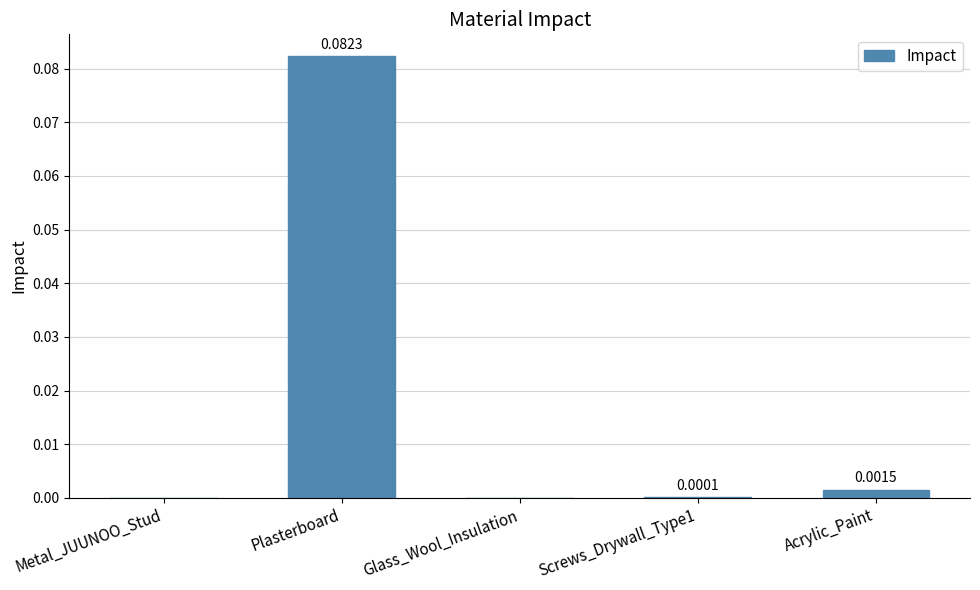

Between Plasterboard and Screws_Drywall_Type1, which is larger?

Plasterboard